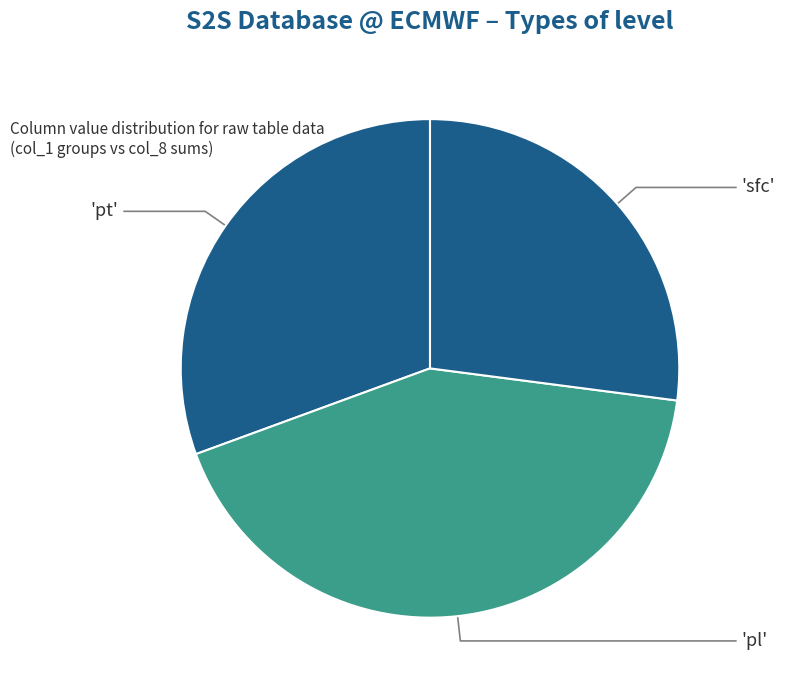

Which slice is the smallest?

'sfc'